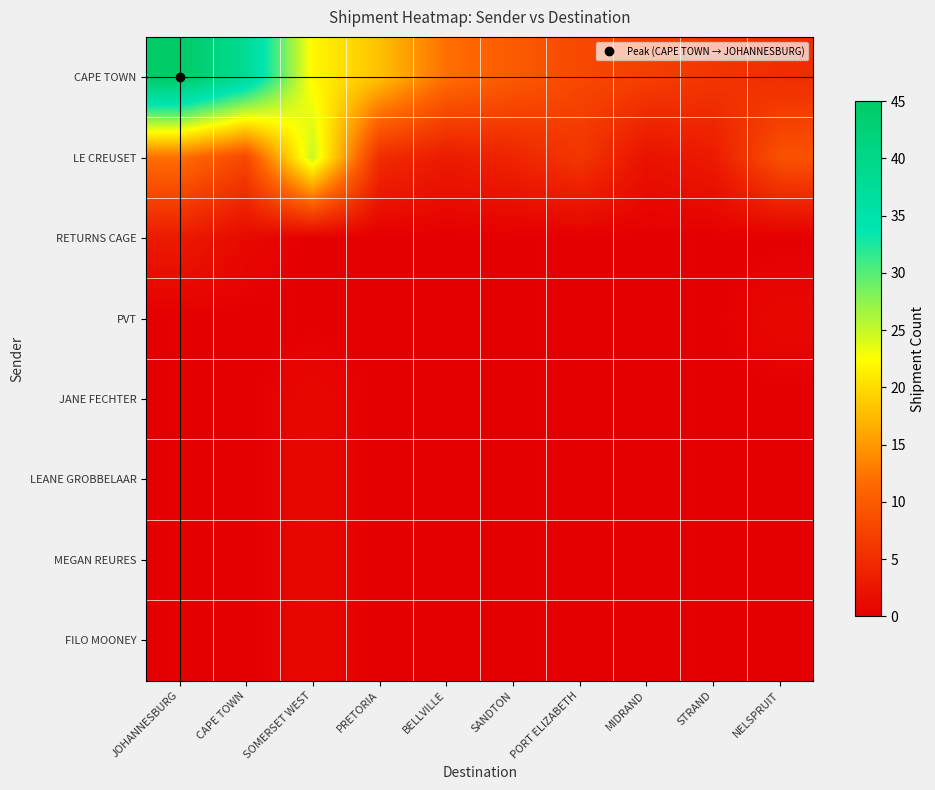

Reading left to right, transcribe all the data shown in this chart.

CAPE TOWN: JOHANNESBURG=45	CAPE TOWN=38	SOMERSET WEST=22	PRETORIA=18	BELLVILLE=12	SANDTON=10	PORT ELIZABETH=8	MIDRAND=7	STRAND=6	NELSPRUIT=5
LE CREUSET: JOHANNESBURG=12	CAPE TOWN=8	SOMERSET WEST=25	PRETORIA=5	BELLVILLE=3	SANDTON=4	PORT ELIZABETH=6	MIDRAND=2	STRAND=3	NELSPRUIT=9
RETURNS CAGE: JOHANNESBURG=3	CAPE TOWN=1	SOMERSET WEST=0	PRETORIA=0	BELLVILLE=0	SANDTON=0	PORT ELIZABETH=0	MIDRAND=0	STRAND=0	NELSPRUIT=0
PVT: JOHANNESBURG=0	CAPE TOWN=0	SOMERSET WEST=0	PRETORIA=0	BELLVILLE=0	SANDTON=0	PORT ELIZABETH=0	MIDRAND=0	STRAND=0	NELSPRUIT=1
JANE FECHTER: JOHANNESBURG=0	CAPE TOWN=0	SOMERSET WEST=1	PRETORIA=0	BELLVILLE=0	SANDTON=0	PORT ELIZABETH=0	MIDRAND=0	STRAND=0	NELSPRUIT=0
LEANE GROBBELAAR: JOHANNESBURG=0	CAPE TOWN=0	SOMERSET WEST=1	PRETORIA=0	BELLVILLE=0	SANDTON=0	PORT ELIZABETH=0	MIDRAND=0	STRAND=0	NELSPRUIT=0
MEGAN REURES: JOHANNESBURG=0	CAPE TOWN=0	SOMERSET WEST=1	PRETORIA=0	BELLVILLE=0	SANDTON=0	PORT ELIZABETH=0	MIDRAND=0	STRAND=0	NELSPRUIT=0
FILO MOONEY: JOHANNESBURG=0	CAPE TOWN=0	SOMERSET WEST=1	PRETORIA=0	BELLVILLE=0	SANDTON=0	PORT ELIZABETH=0	MIDRAND=0	STRAND=0	NELSPRUIT=0